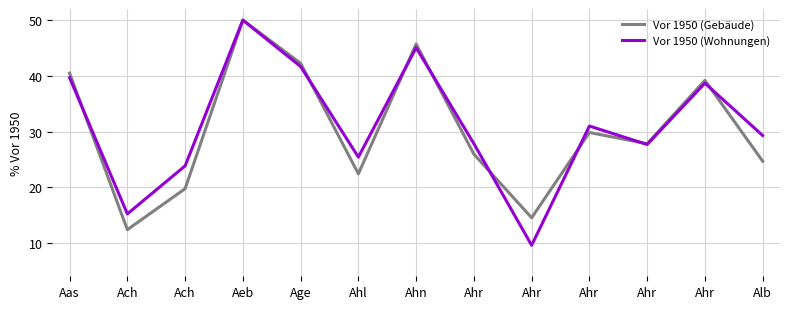

How many distinct data groups are displayed?

2